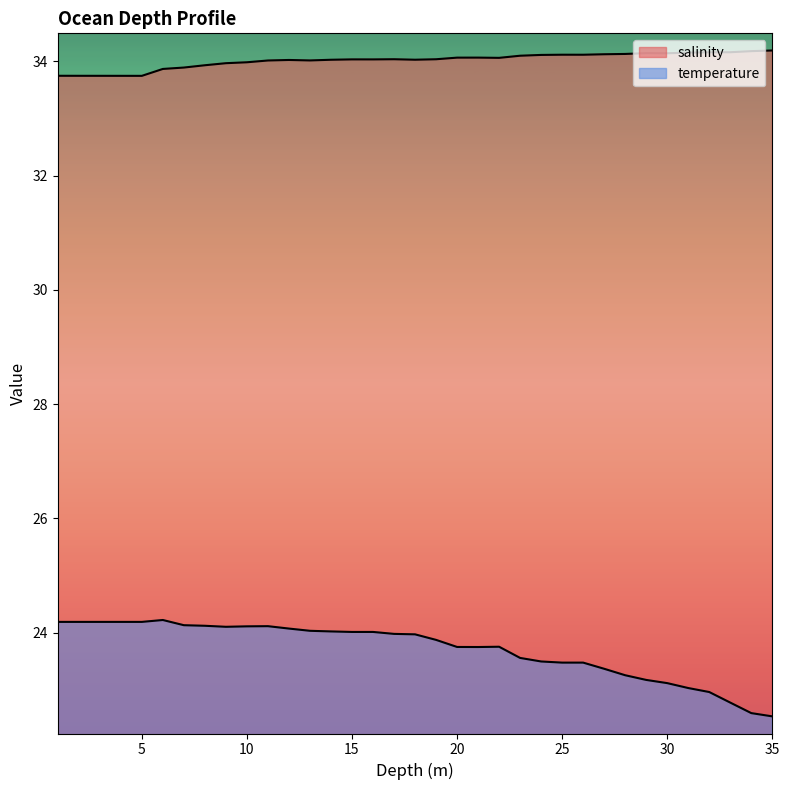

What is the value of the temperature point at the 10th from the left?

24.1